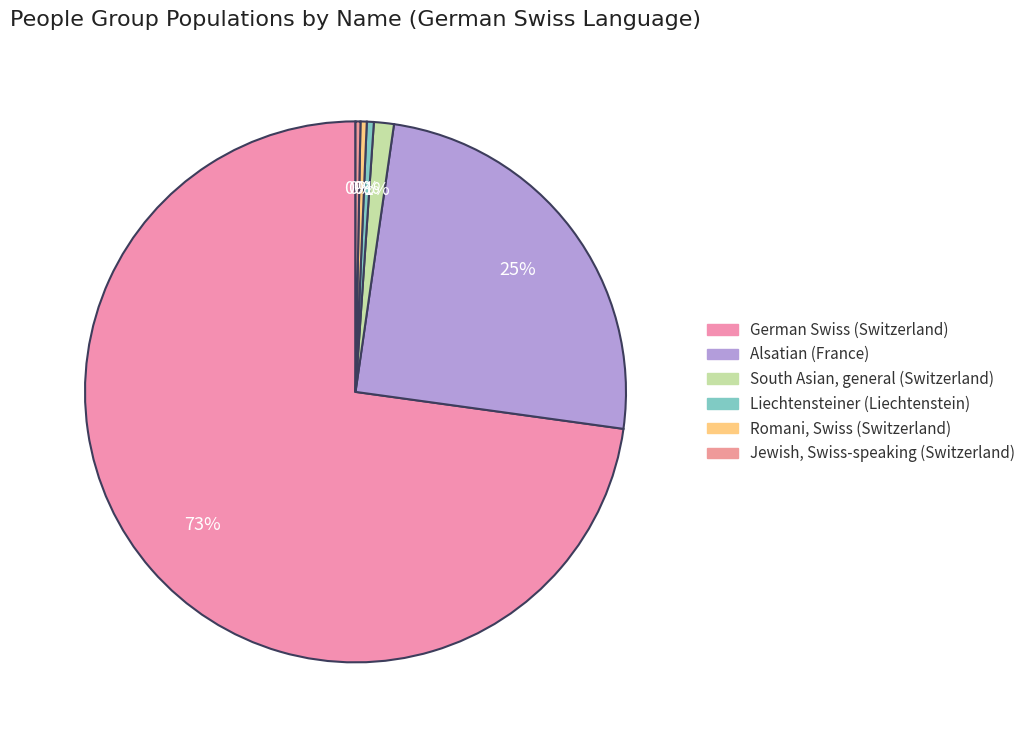

True or false: Romani, Swiss (Switzerland) accounts for 10% of the total.

False